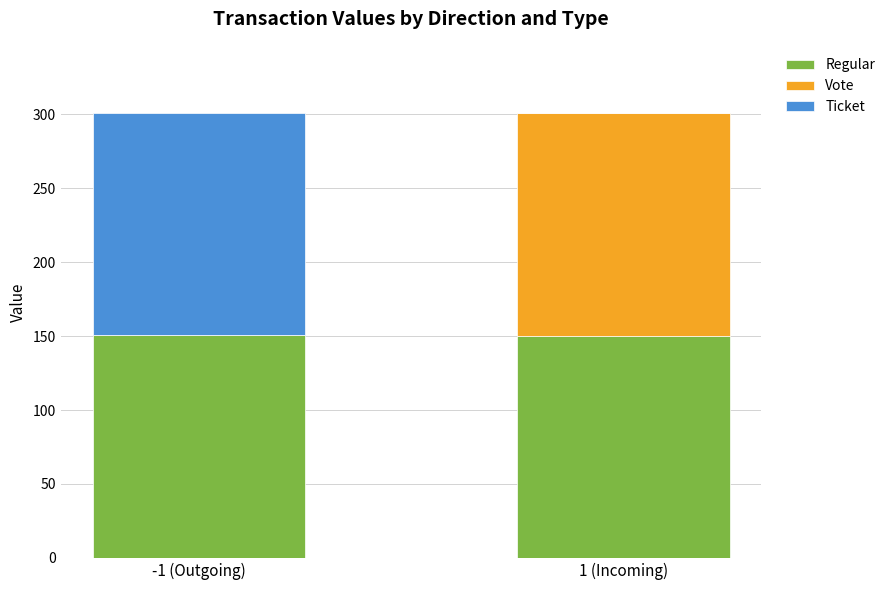

What is the sum of all Regular values?

301.2